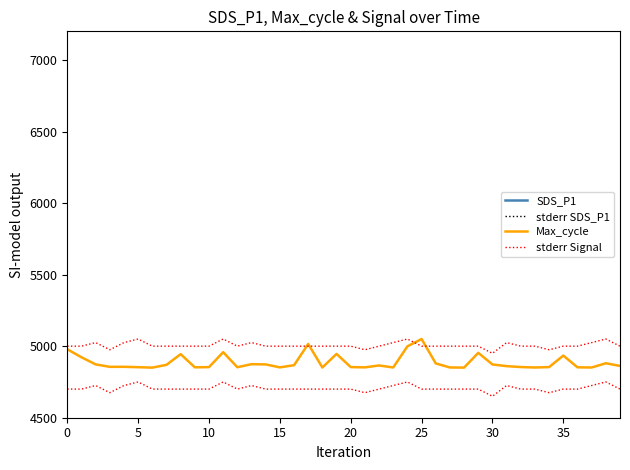

How many intersections are there between stderr Signal and Max_cycle?

4